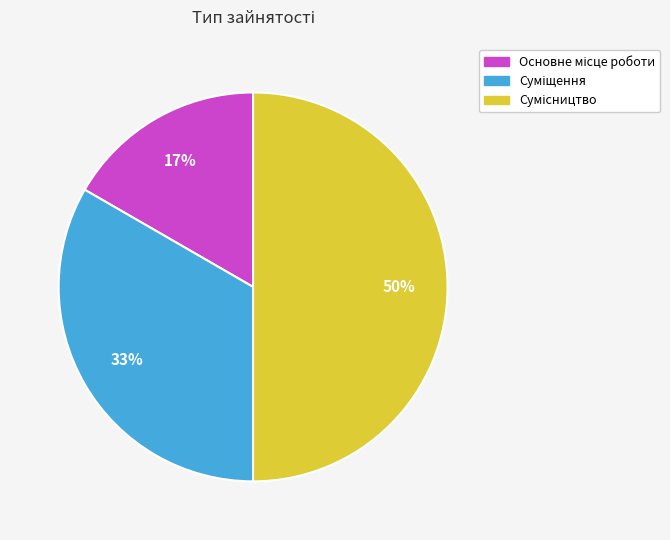

To the nearest percent, what is the difference between the largest and smallest slice percentages?

33%